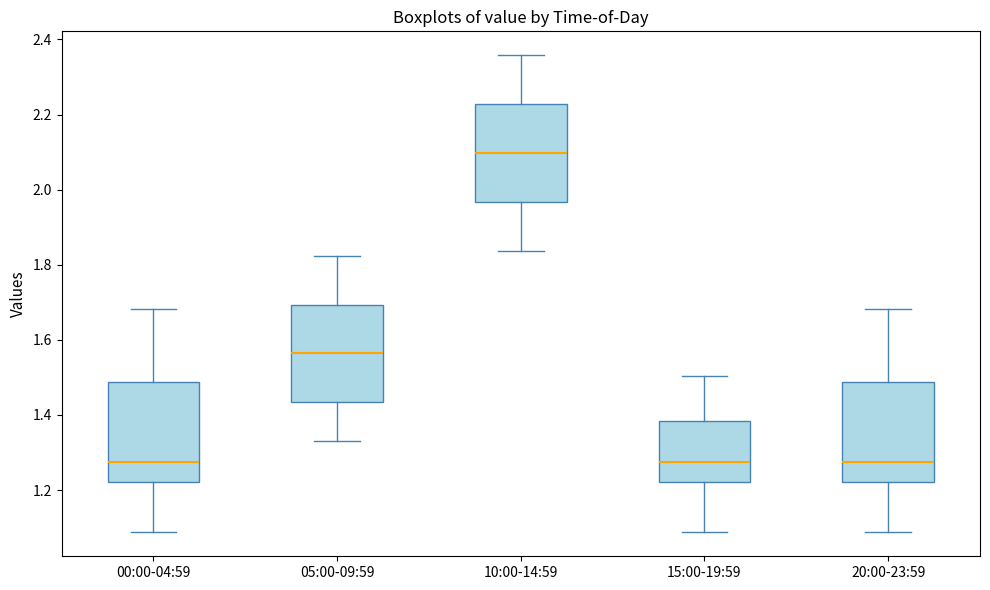

Reading left to right, transcribe this box plot: for each box, give where its median line is, the range the box spans, and where its two whiskers end, as read against the y-axis. The values are not printed on the chart, so give them approximately, as read against the axis.

00:00-04:59: median 1.28, box 1.22 to 1.48, whiskers 1.08 to 1.68
05:00-09:59: median 1.56, box 1.44 to 1.70, whiskers 1.34 to 1.82
10:00-14:59: median 2.10, box 1.96 to 2.22, whiskers 1.84 to 2.36
15:00-19:59: median 1.28, box 1.22 to 1.38, whiskers 1.08 to 1.50
20:00-23:59: median 1.28, box 1.22 to 1.48, whiskers 1.08 to 1.68